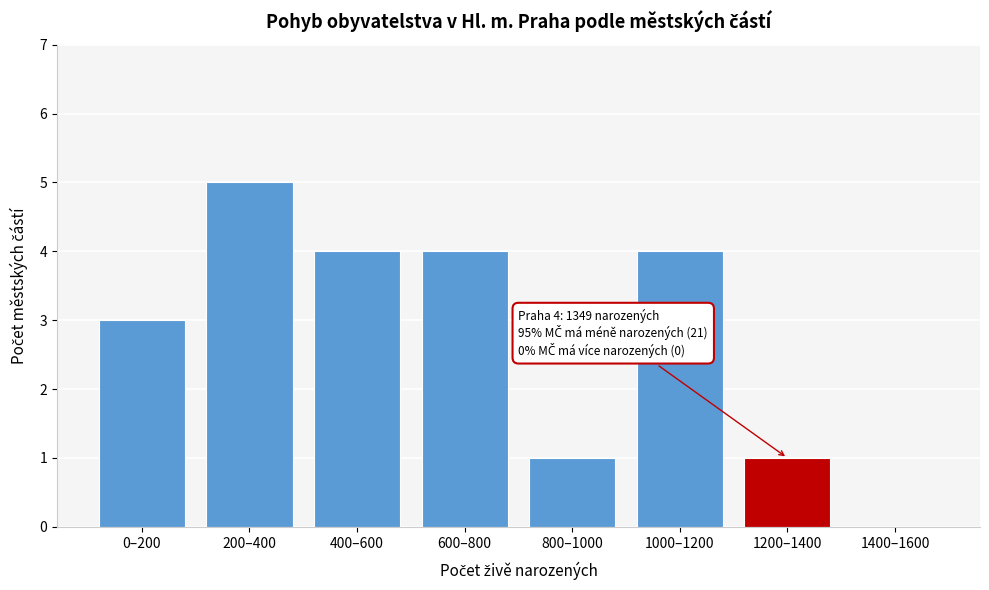

Reading left to right, transcribe all the data shown in this chart.

0–200=3	200–400=5	400–600=4	600–800=4	800–1000=1	1000–1200=4	1200–1400=1	1400–1600=0